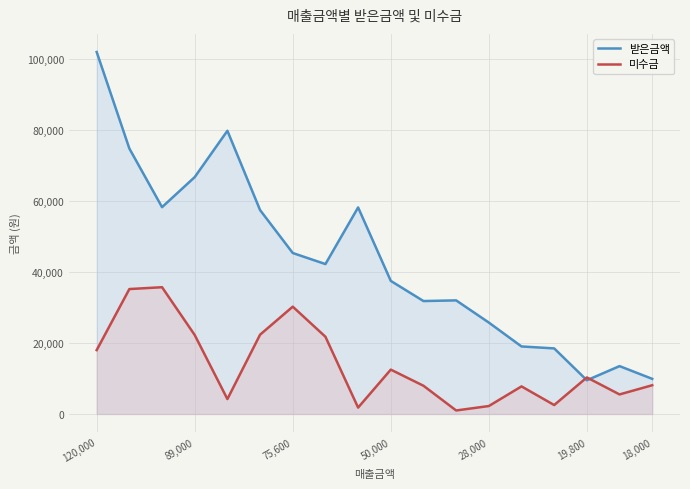

Is the value of 미수금 at 16 greater than the value of 받은금액 at 120,000?

No